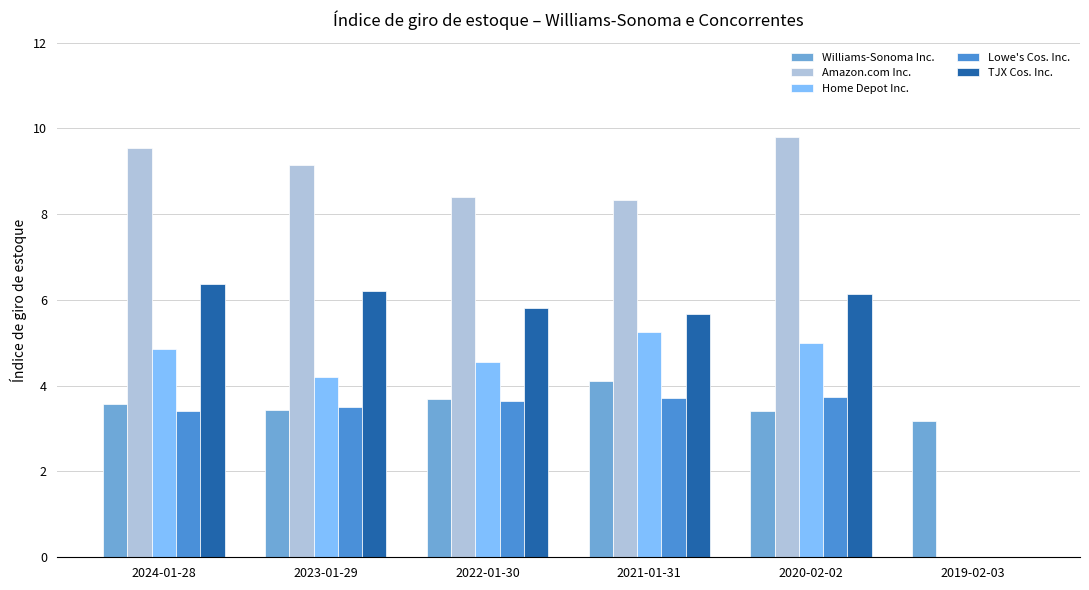

What are all the series names shown in the legend?

Williams-Sonoma Inc., Amazon.com Inc., Home Depot Inc., Lowe's Cos. Inc., TJX Cos. Inc.